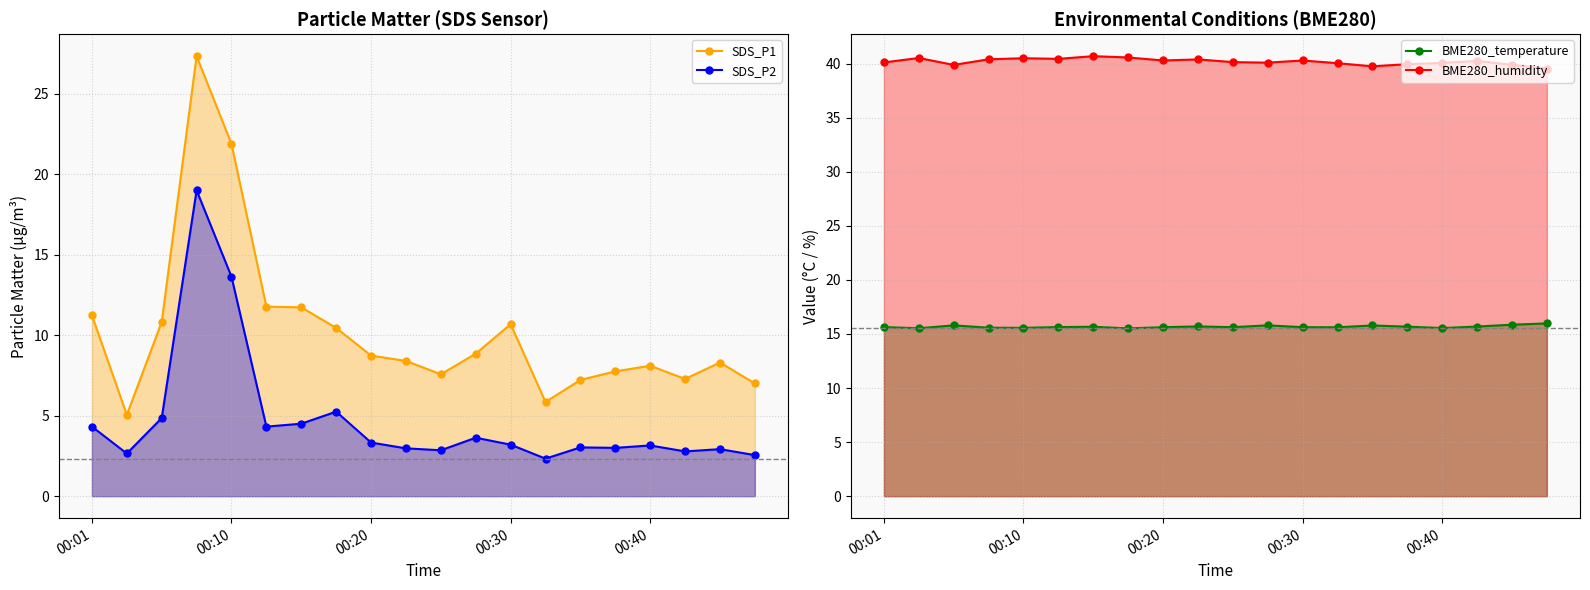

True or false: SDS_P2 and BME280_humidity cross at least once.

False